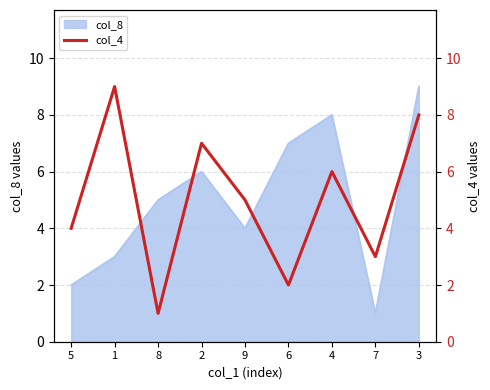

What is the greatest value displayed?

9